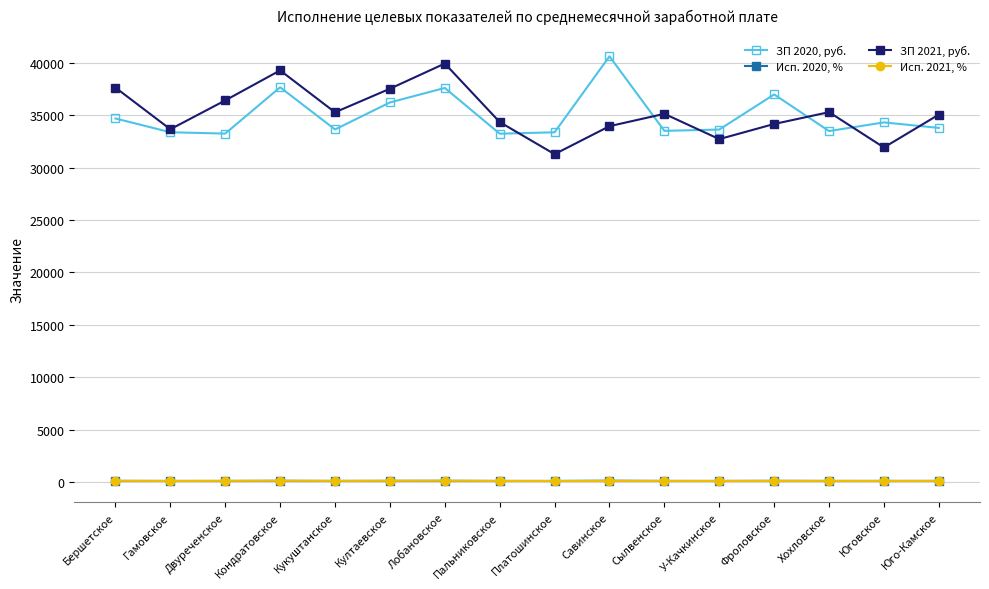

What is the minimum value for ЗП 2020, руб.?

33240.2